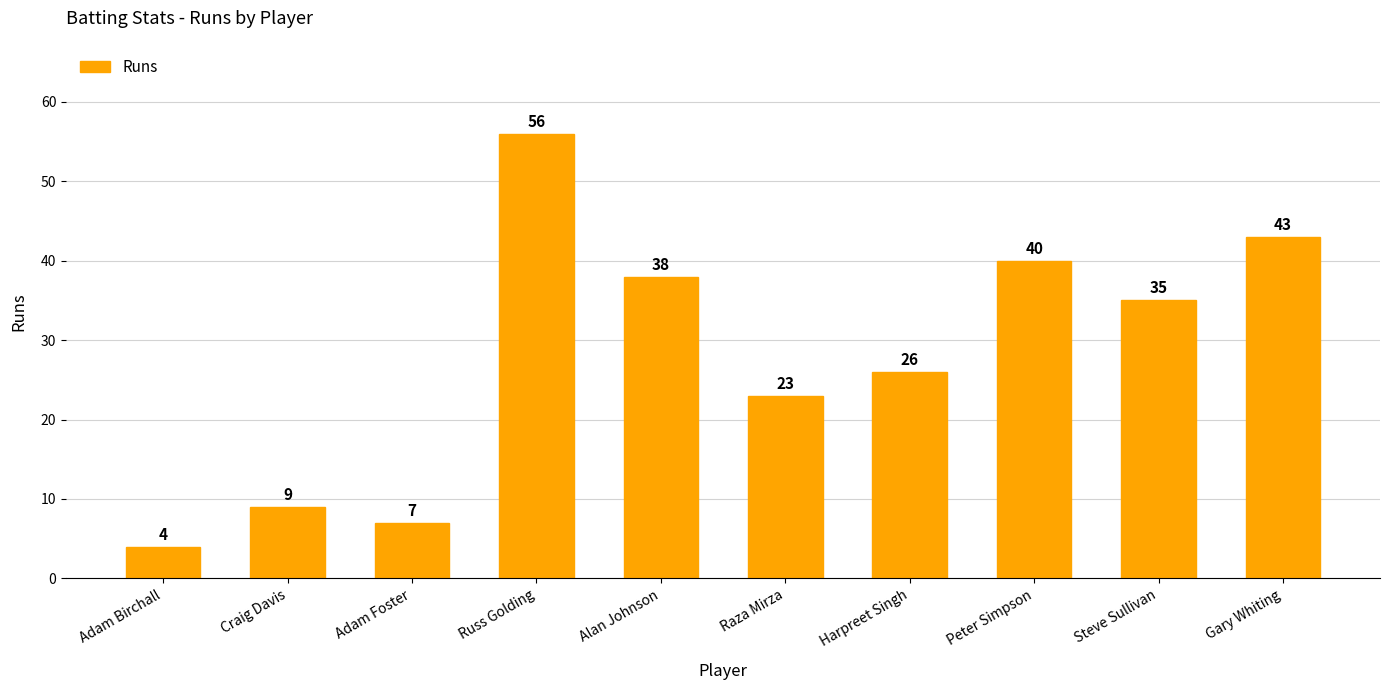

What is the change in value from Russ Golding to Alan Johnson?

-18